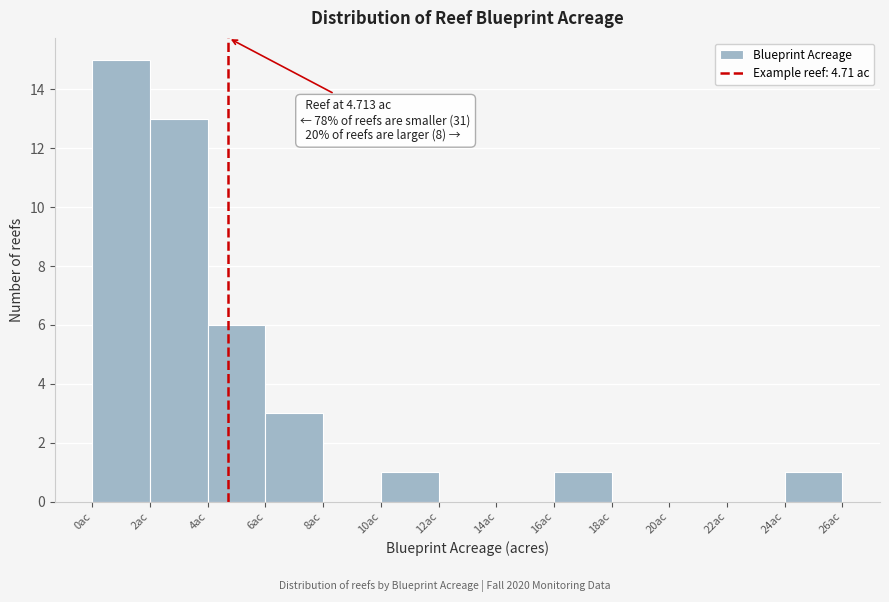

Which range on the x-axis has the tallest bar?

0 to 2